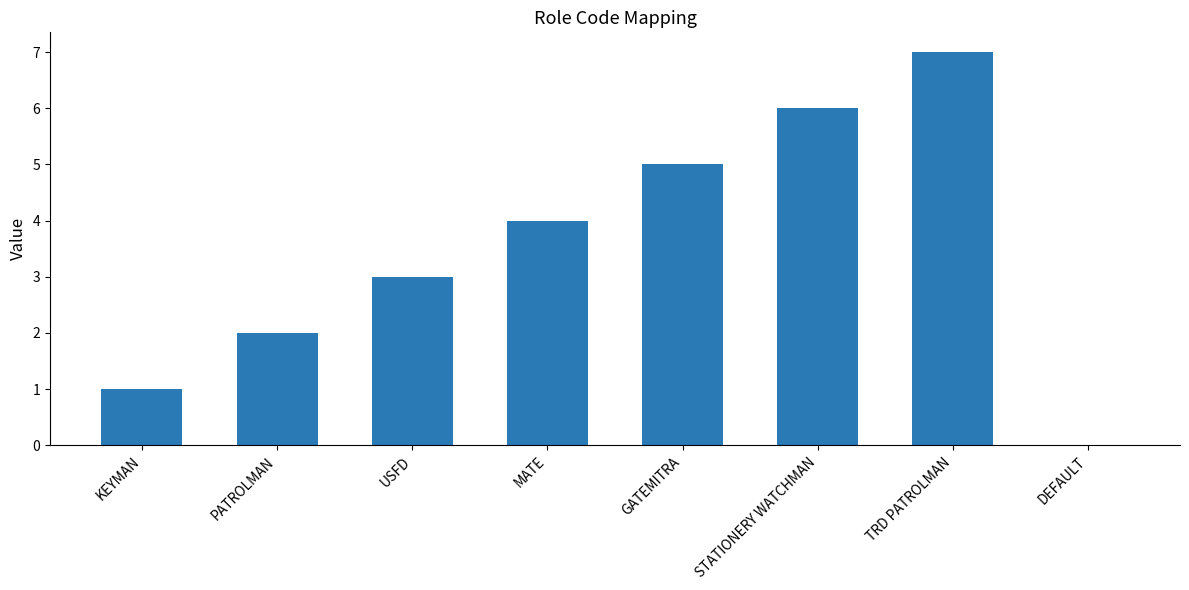

What is the approximate value at TRD PATROLMAN?

7